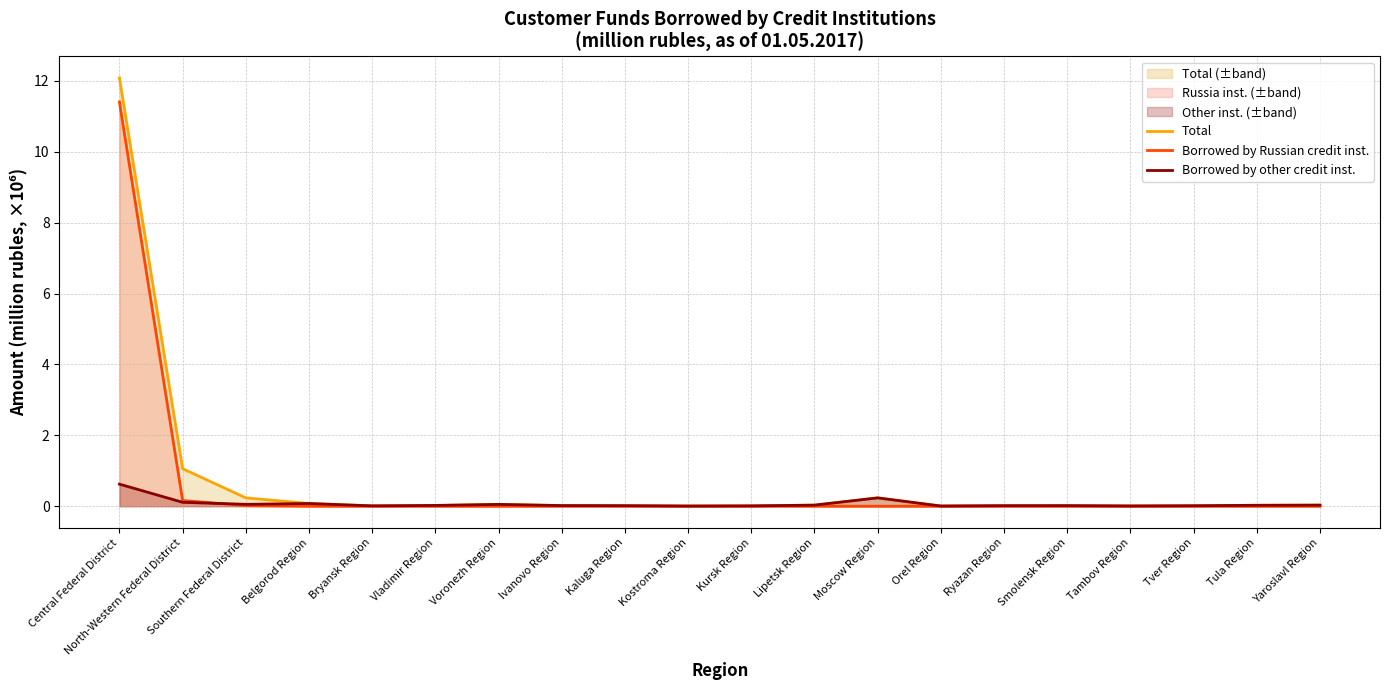

Which category has the lowest value in the Borrowed by other credit inst. series?

Kostroma Region